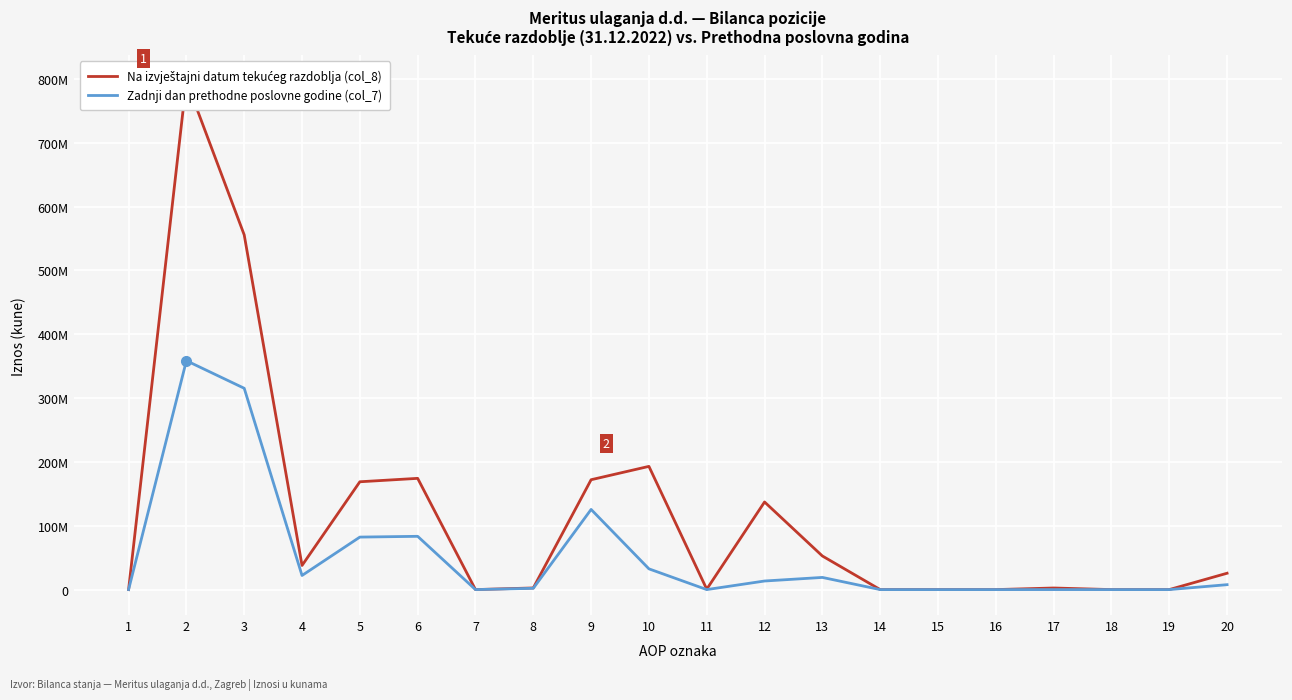

How many interior local valleys does the Zadnji dan prethodne poslovne godine (col_7) series have?

3